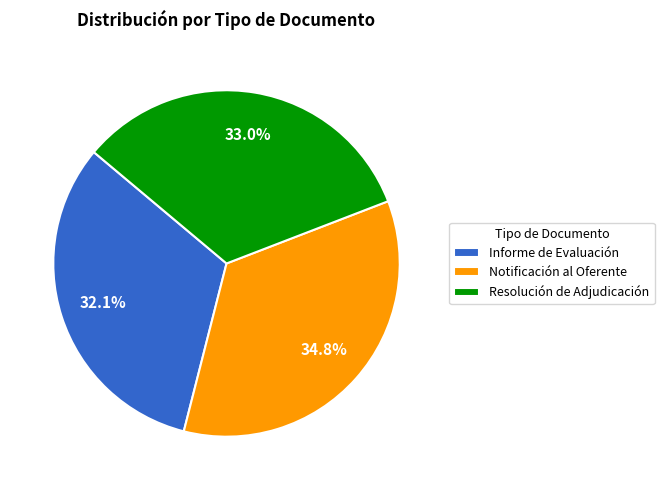

To the nearest percent, what is the combined percentage of Resolución de Adjudicación and Informe de Evaluación?

65%